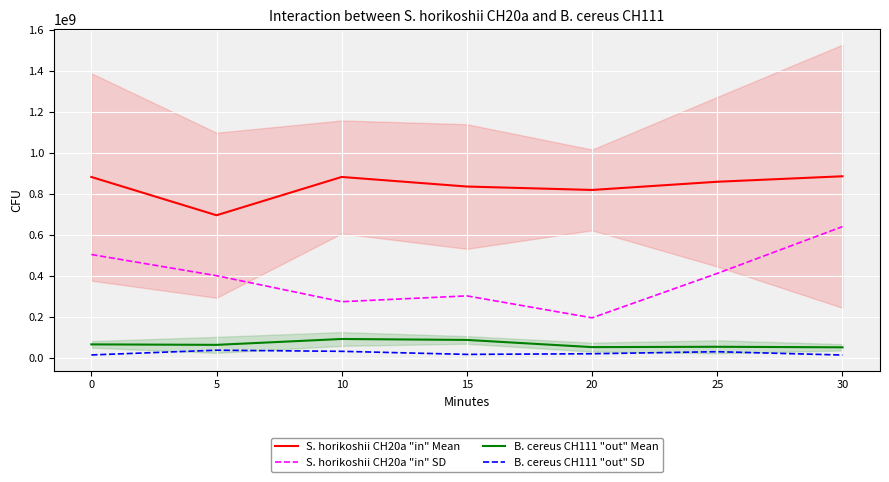

Count the number of categories in the chart.

7